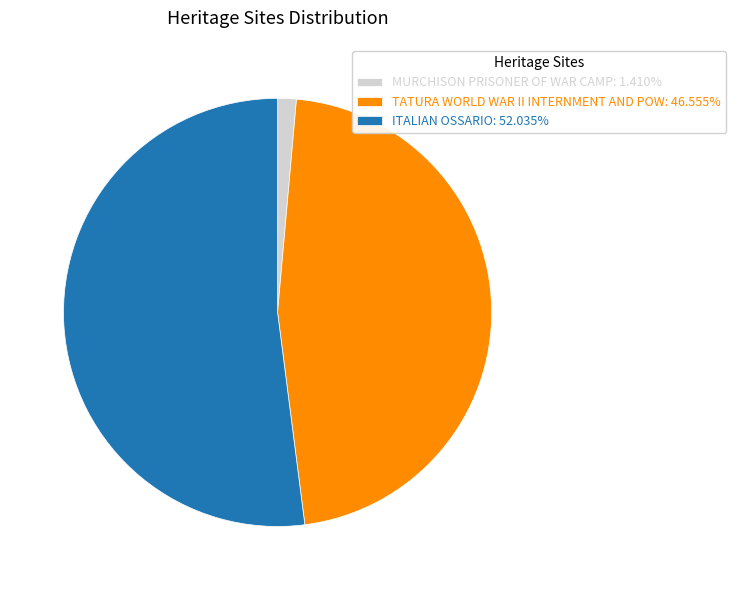

Do ITALIAN OSSARIO: 52.035% and MURCHISON PRISONER OF WAR CAMP: 1.410% together represent more than half of the pie?

Yes